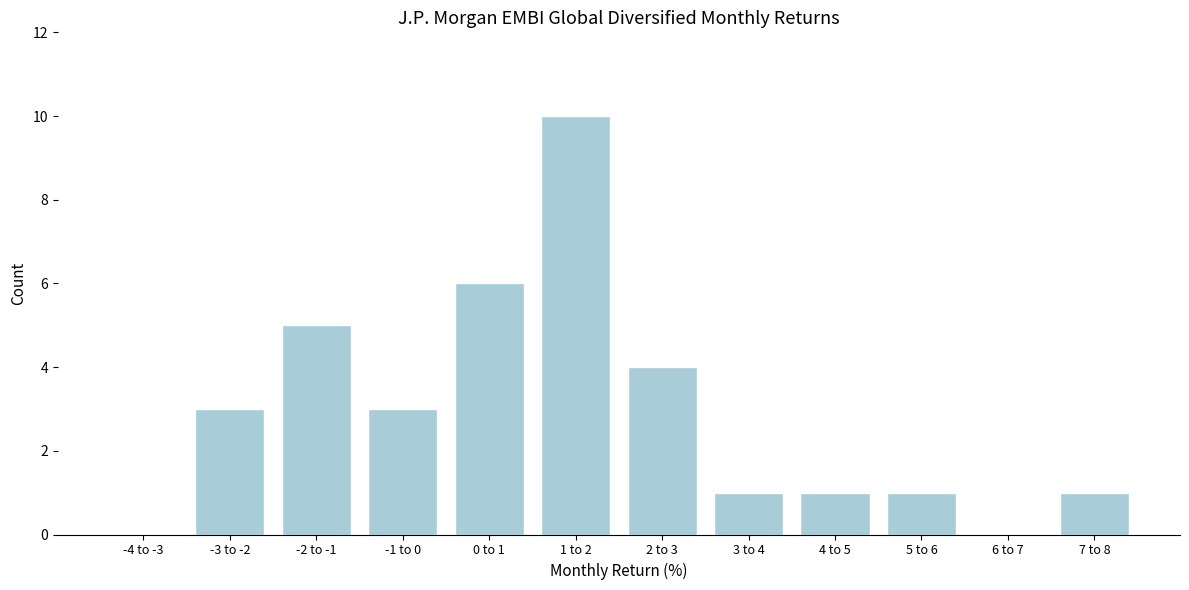

Reading left to right, list all the values displayed in this chart.

-4 to -3=0	-3 to -2=3	-2 to -1=5	-1 to 0=3	0 to 1=6	1 to 2=10	2 to 3=4	3 to 4=1	4 to 5=1	5 to 6=1	6 to 7=0	7 to 8=1